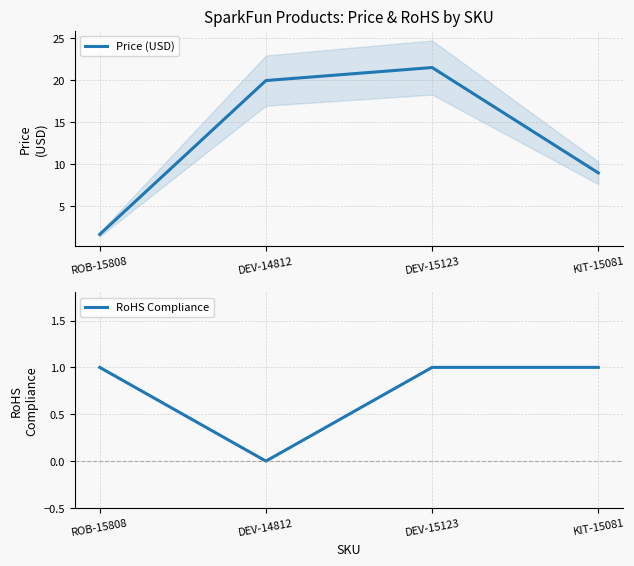

What is the greatest value displayed?

21.5